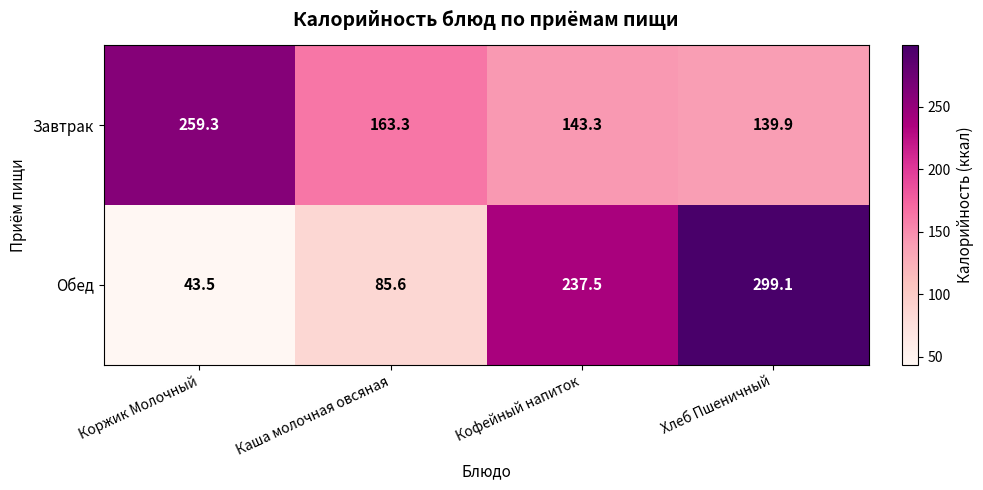

Which series changed the most between Каша молочная овсяная and Хлеб Пшеничный?

Обед